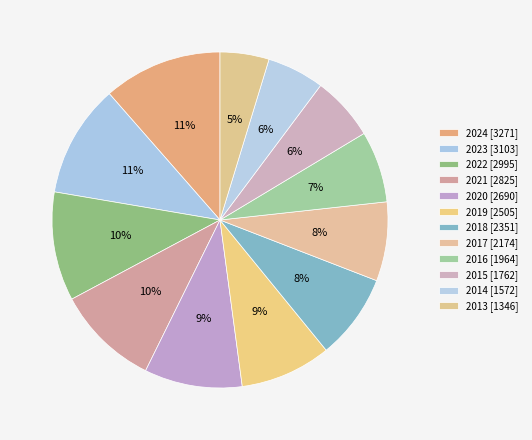

Combined, what portion of the pie is 2024 and 2022?

21.9%